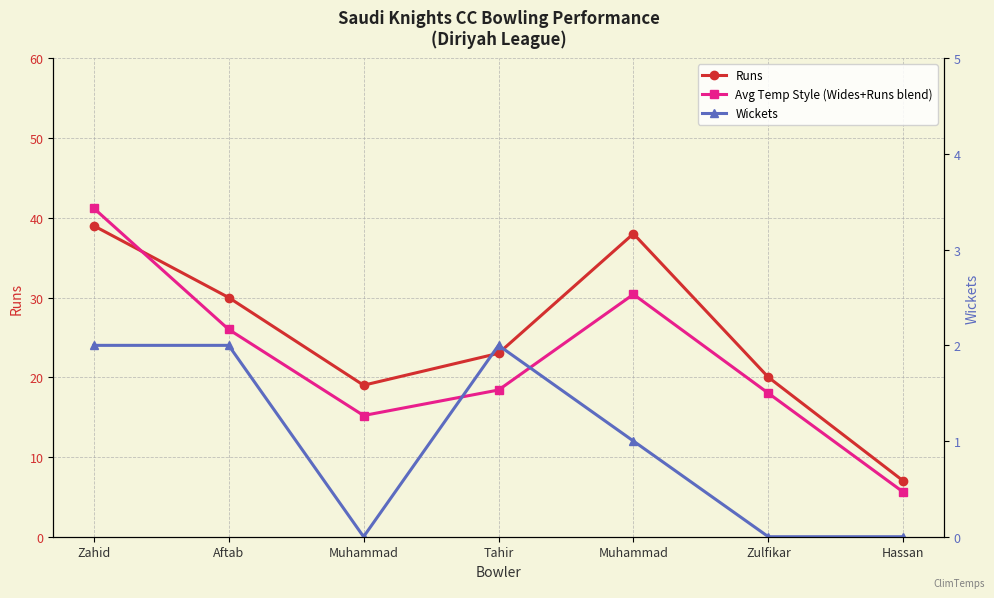

Reading left to right, transcribe all the data shown in this chart.

Runs: Zahid=39.0	Aftab=30.0	Muhammad=19.0	Tahir=23.0	Muhammad=38.0	Zulfikar=20.0	Hassan=7.0
Avg Temp Style (Wides+Runs blend): Zahid=41.2	Aftab=26.0	Muhammad=15.2	Tahir=18.4	Muhammad=30.4	Zulfikar=18.0	Hassan=5.6
Wickets: Zahid=2.0	Aftab=2.0	Muhammad=0.0	Tahir=2.0	Muhammad=1.0	Zulfikar=0.0	Hassan=0.0